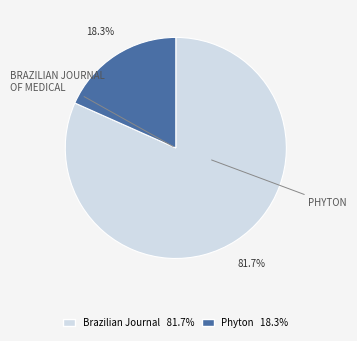

Is there any slice that represents more than half of the pie?

Yes